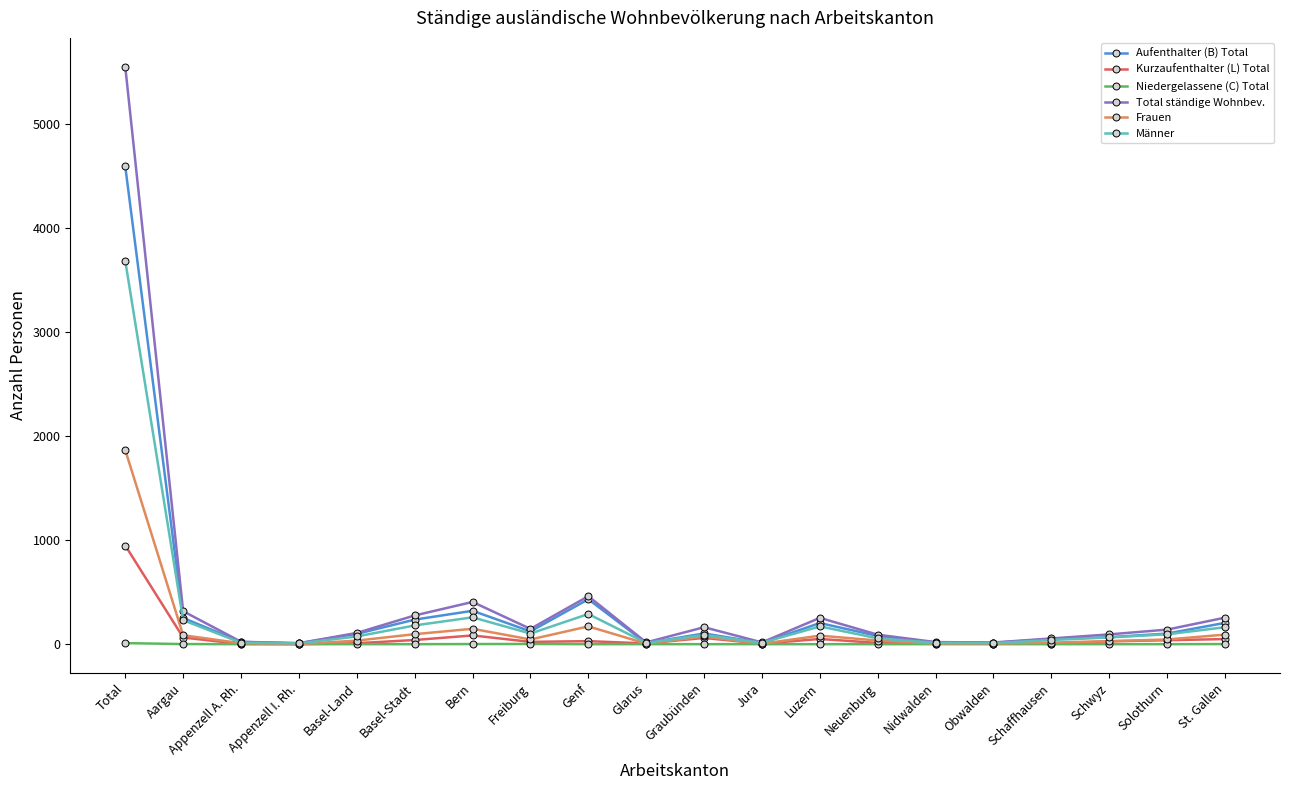

Between Basel-Stadt and Neuenburg, which series saw the biggest shift?

Total ständige Wohnbev.